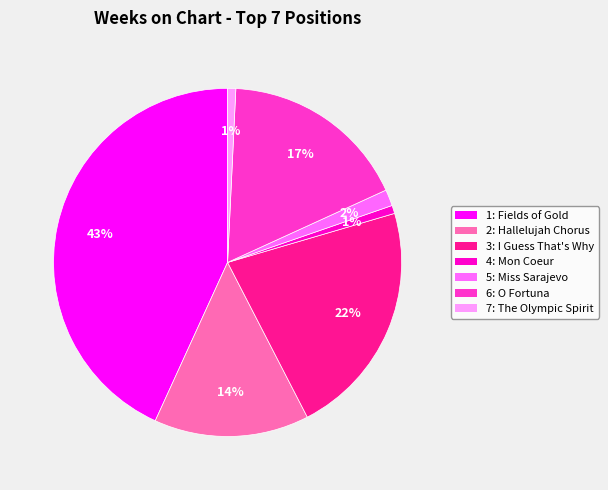

What is the ratio of the value at 7: The Olympic Spirit to the value at 2: Hallelujah Chorus?

0.1